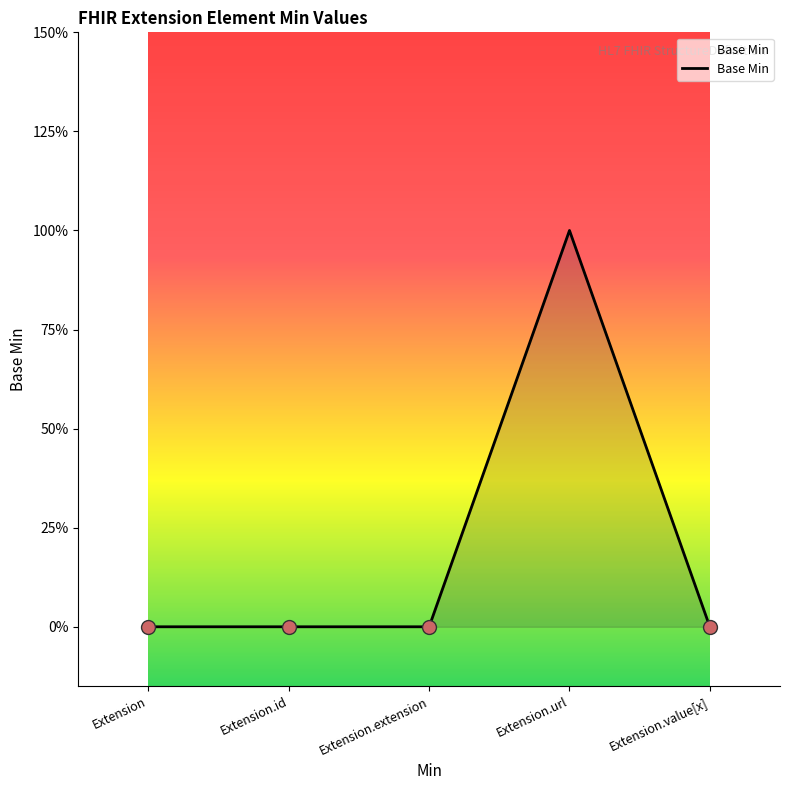

What is the label of the 3rd point from the right?

Extension.extension